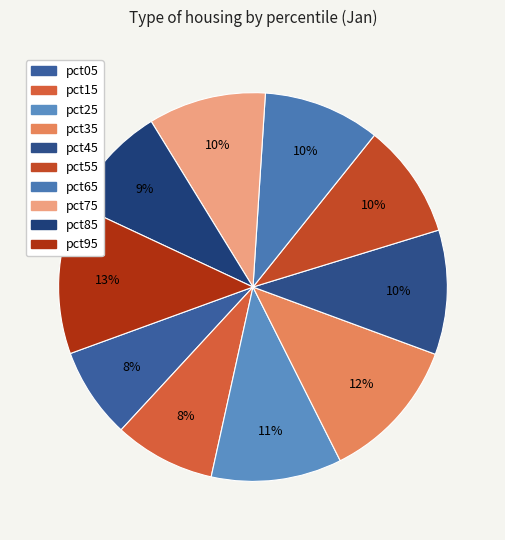

How many slices are in this pie chart?

10